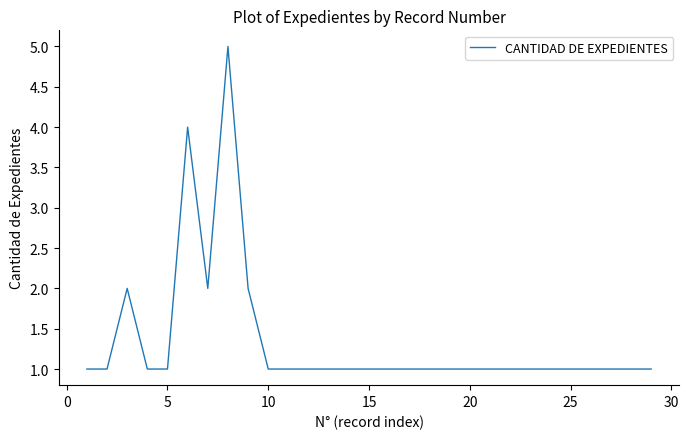

What is the difference between the maximum and minimum values?

4